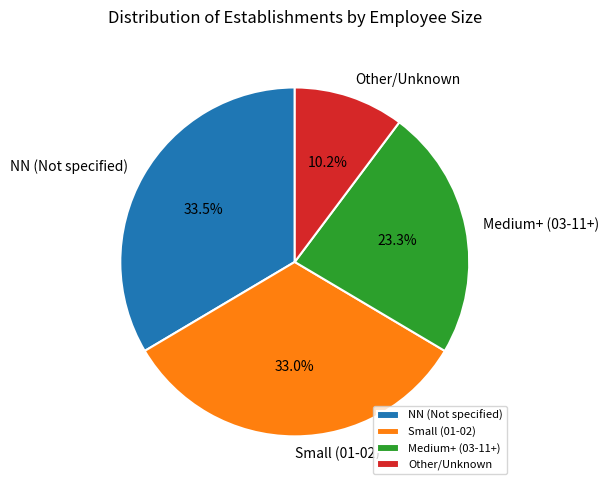

What is the smallest slice in the pie chart?

Other/Unknown